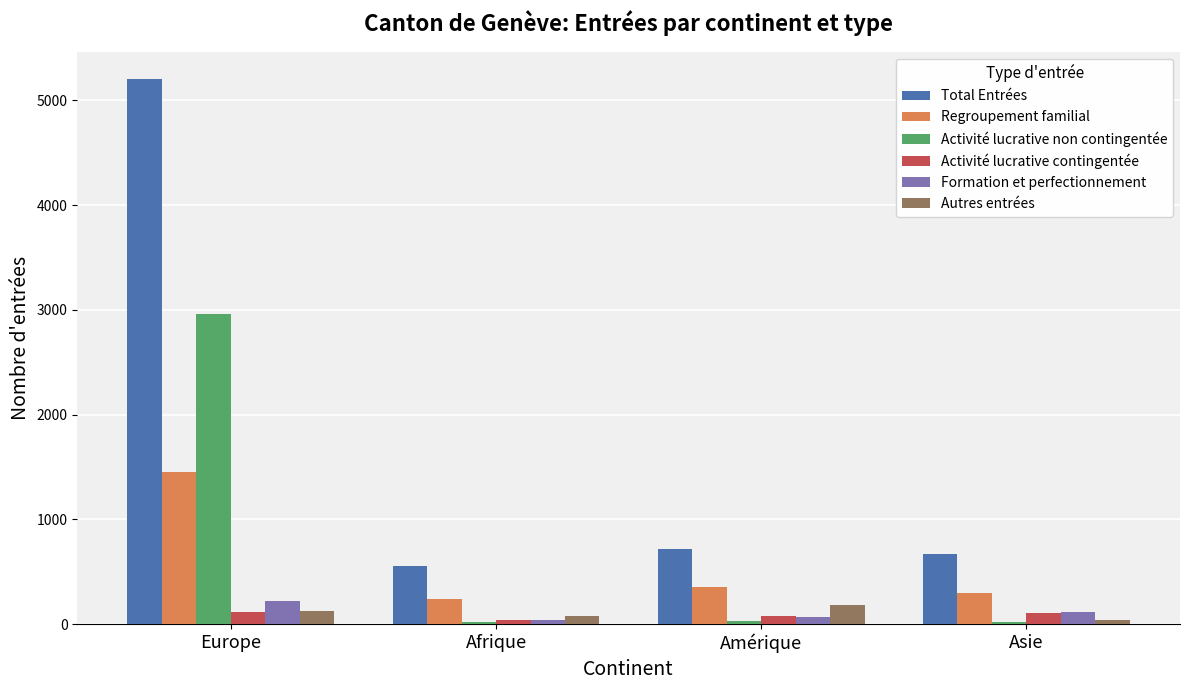

What is the total value across all series at Europe?

10067